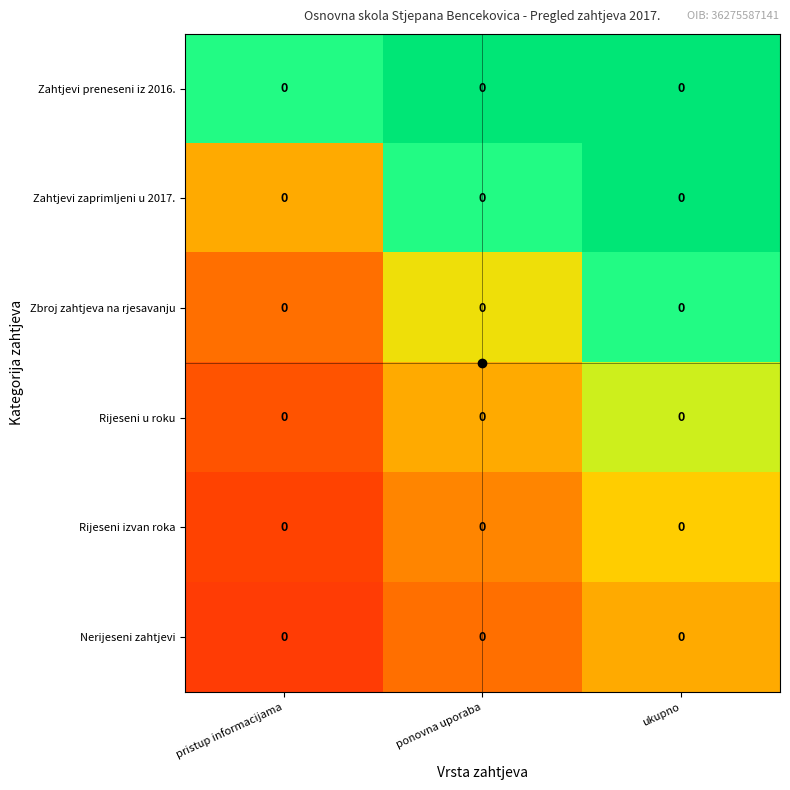

How many series are shown in this chart?

6